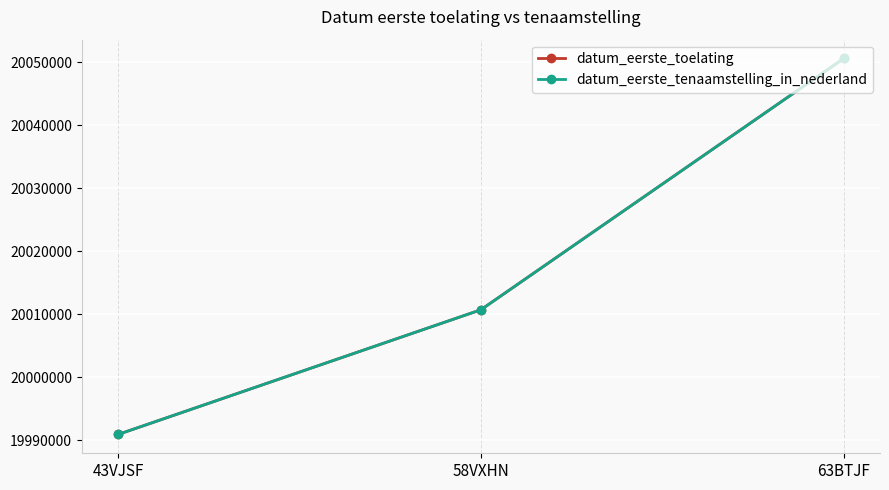

Does the chart display data point markers on the line(s)?

Yes